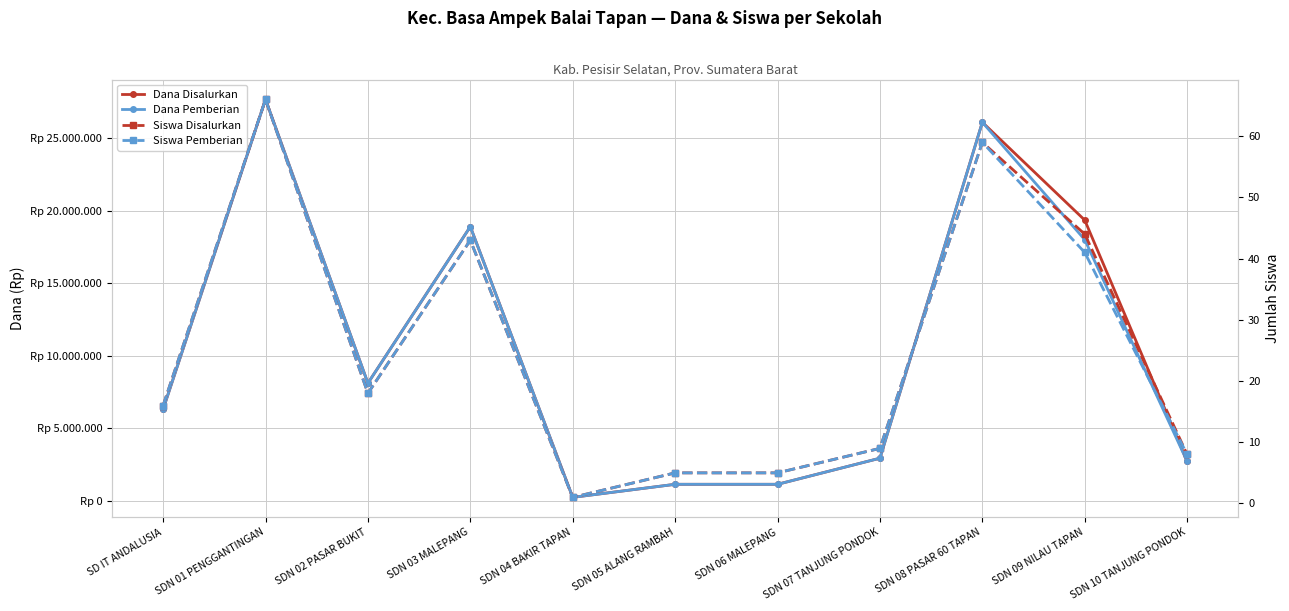

True or false: Siswa Disalurkan and Dana Disalurkan cross at least once.

False